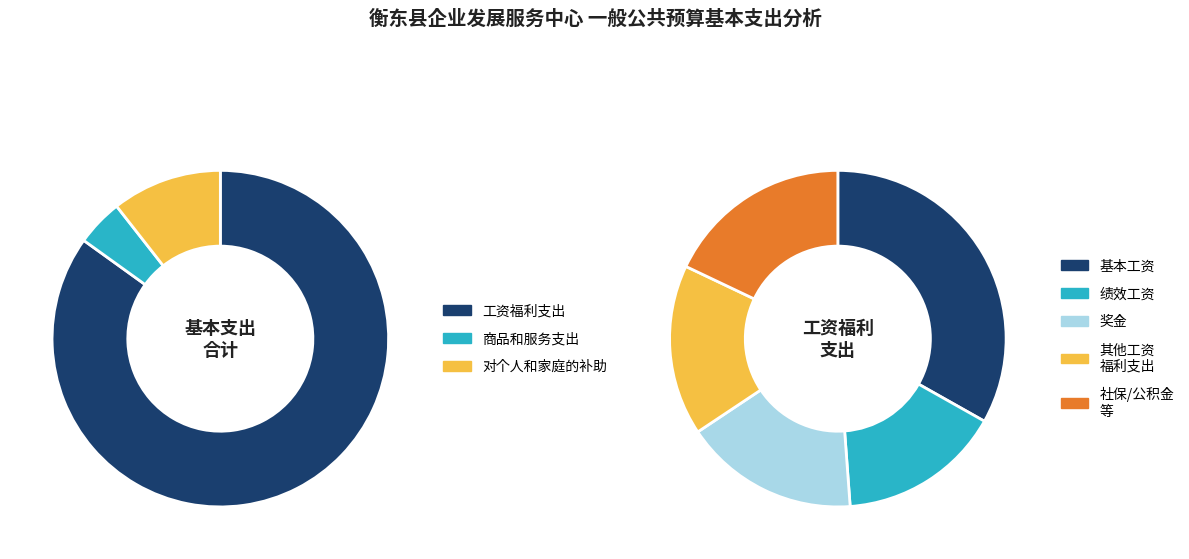

To the nearest percent, what is the combined percentage of 商品和服务支出 and 工资福利支出?

89%